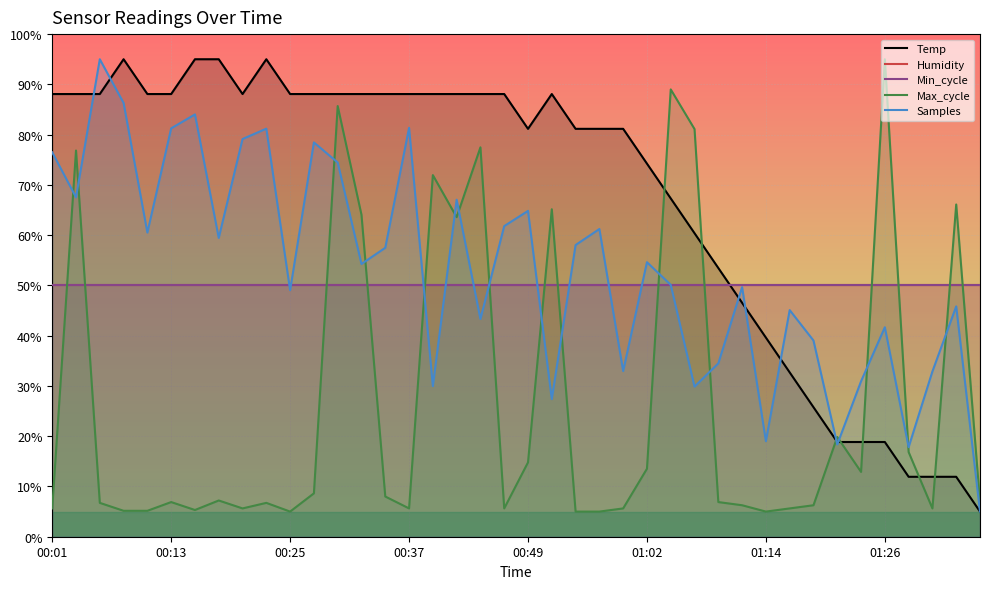

At how many categories does at least one series exceed 6?

40